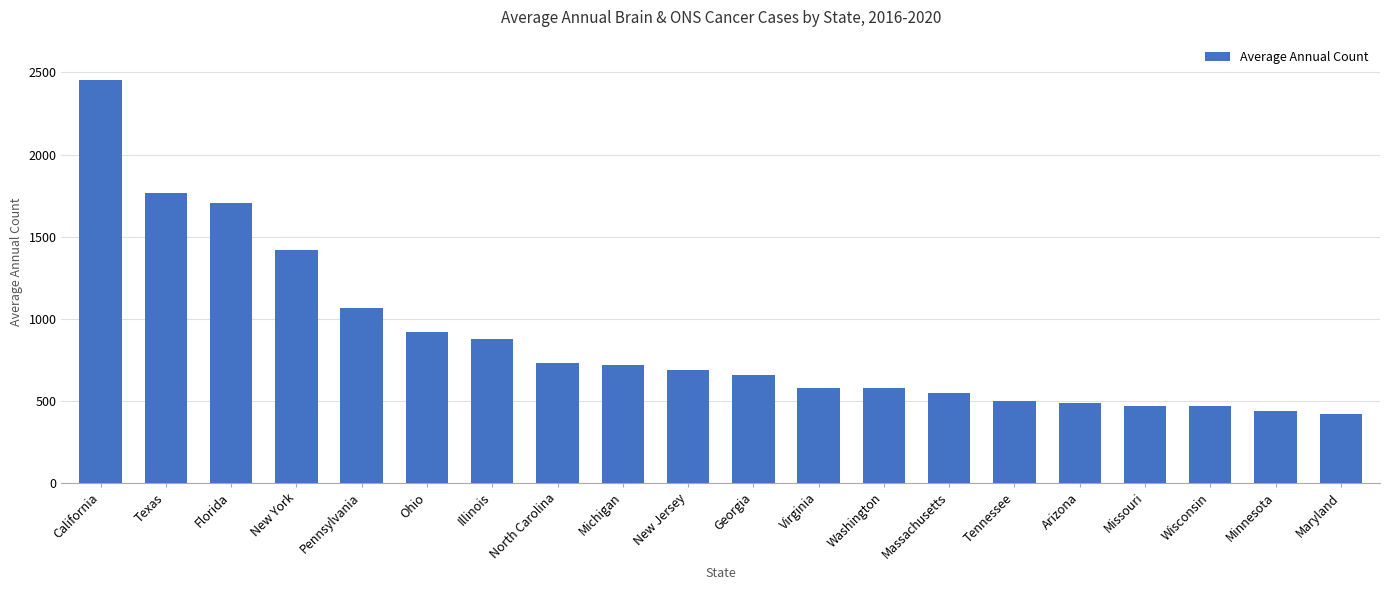

What is the sum of the values at Arizona and Washington?

1061